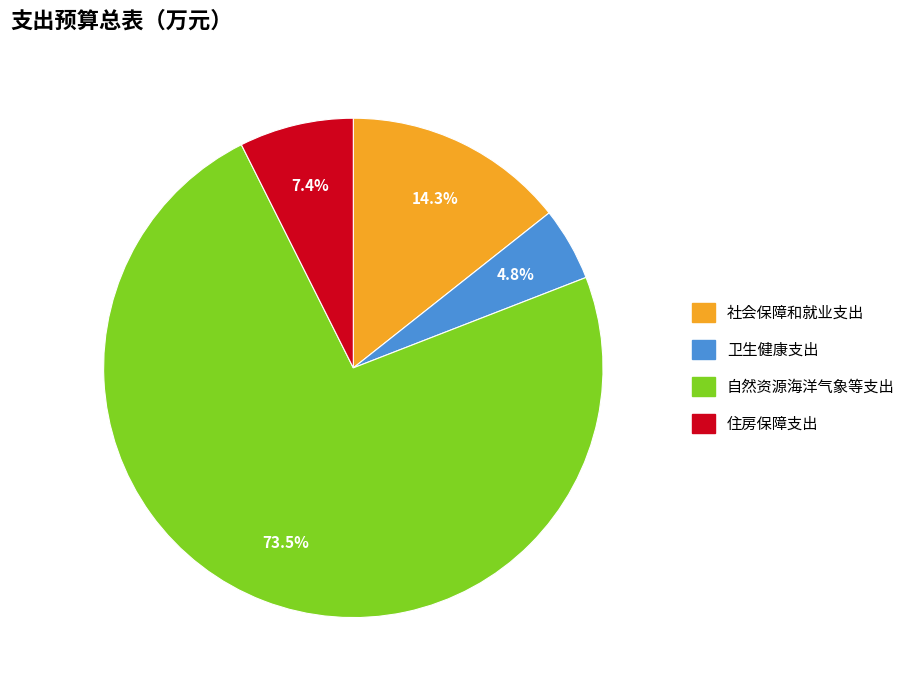

To the nearest percent, what is the combined percentage of 自然资源海洋气象等支出 and 卫生健康支出?

78%